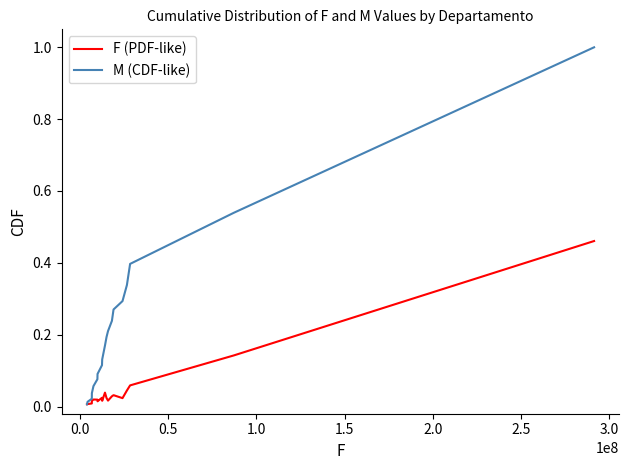

Does the chart display data point markers on the line(s)?

No